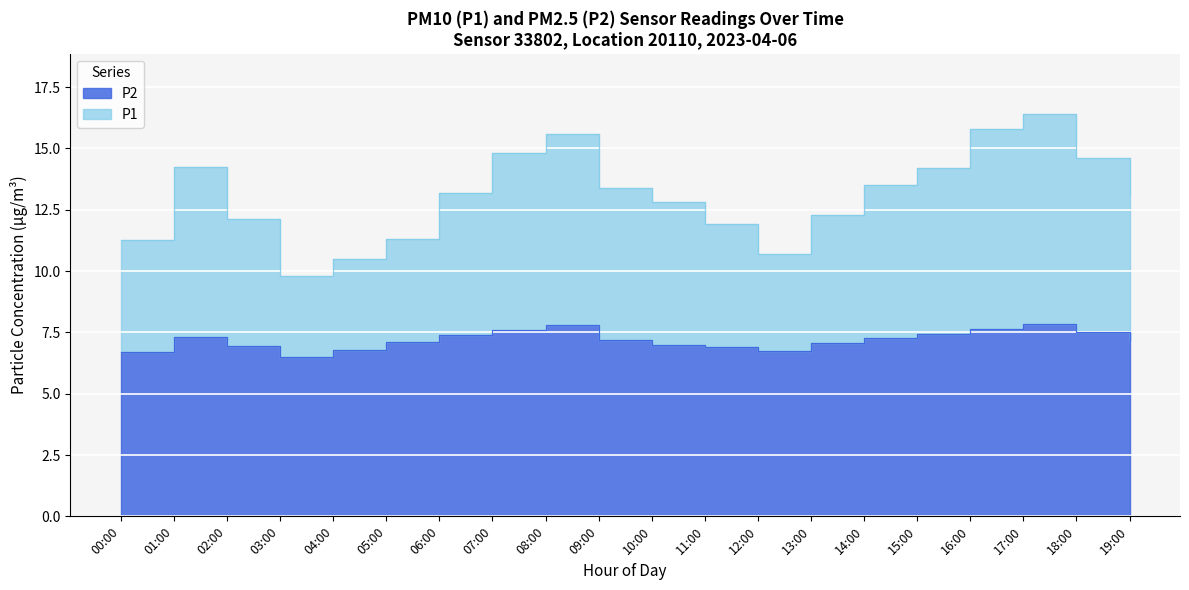

How many data points in P1 are above 13?

11